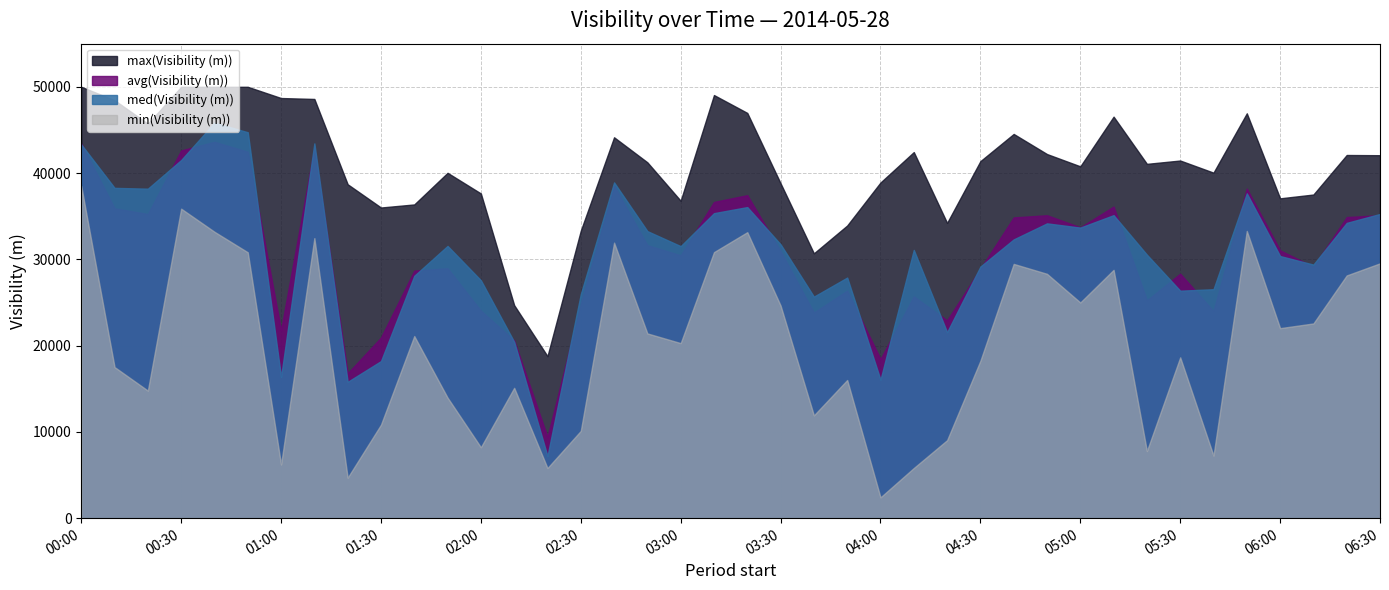

Reading left to right, transcribe all the data shown in this chart.

avg(Visibility (m)): 43428	35915	35252	42623	43624	42466	21797	42908	16797	20932	28692	28971	24050	20604	9408	24814	38523	31642	30466	36652	37438	30944	23830	26372	18441	25705	22922	28910	34859	35112	33711	36116	25254	28336	24006	38195	31039	29140	34900	35114
max(Visibility (m)): 50000	48446	45719	50000	50000	50000	48698	48591	38703	36008	36365	40029	37637	24690	18778	33314	44149	41246	36792	49043	46972	38813	30697	33922	38908	42433	34224	41385	44536	42205	40780	46539	41068	41455	40049	46926	37072	37513	42095	42070
min(Visibility (m)): 38494	17516	14785	35875	33198	30819	6222	32459	4693	10839	21110	13972	8222	15109	5811	10117	31936	21415	20291	30837	33150	24648	11915	16016	2413	5813	9038	18246	29473	28323	25001	28783	7783	18641	7252	33293	22024	22571	28136	29539
med(Visibility (m)): 43316	38286	38191	41512	45846	44732	16365	43440	15800	18206	28092	31556	27578	20439	7196	25968	38916	33272	31530	35354	36058	31744	25678	27886	16048	31093	21560	29162	32310	34170	33680	35122	30542	26368	26537	37646	30384	29392	34226	35262